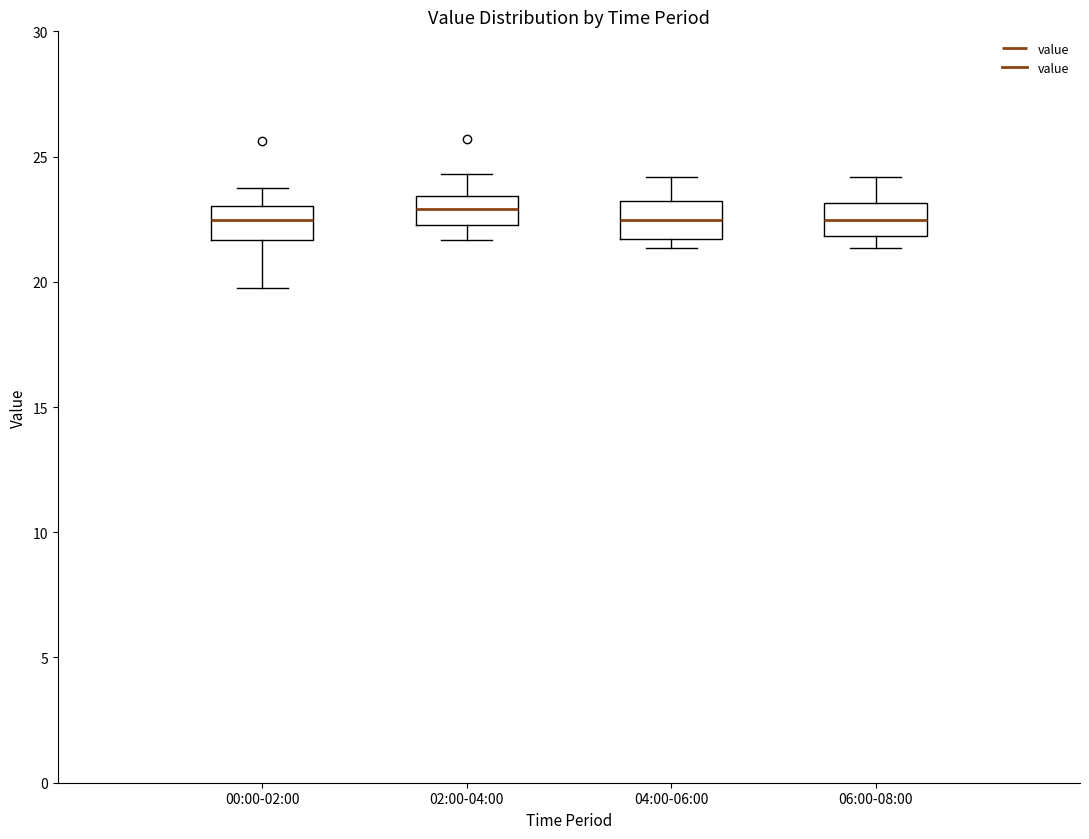

Reading left to right, transcribe this box plot: for each box, give where its median line is, the range the box spans, and where its two whiskers end, as read against the y-axis. The values are not printed on the chart, so give them approximately, as read against the axis.

00:00-02:00: median 22.5, box 21.5 to 23.0, whiskers 20.0 to 23.5
02:00-04:00: median 23.0, box 22.5 to 23.5, whiskers 21.5 to 24.5
04:00-06:00: median 22.5, box 21.5 to 23.0, whiskers 21.5 (just below the box's lower edge) to 24.0
06:00-08:00: median 22.5, box 22.0 to 23.0, whiskers 21.5 to 24.0